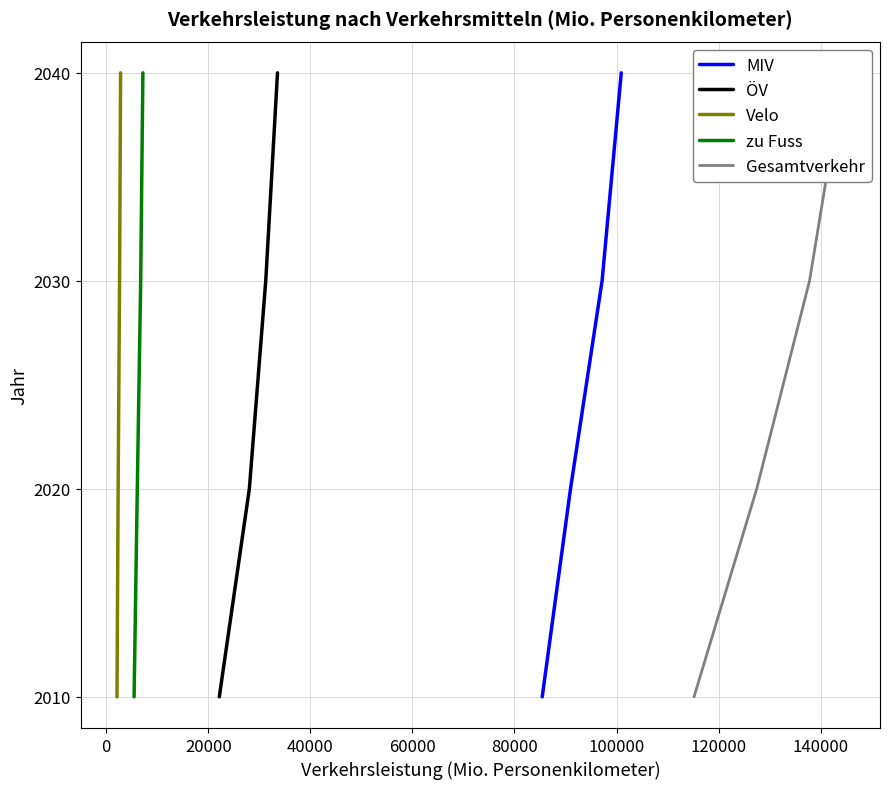

True or false: Gesamtverkehr and ÖV intersect in this chart.

False